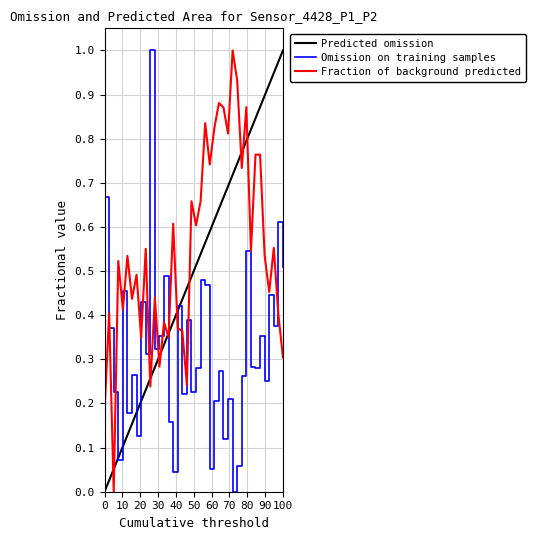

What is the maximum value for Fraction of background predicted?

1.0